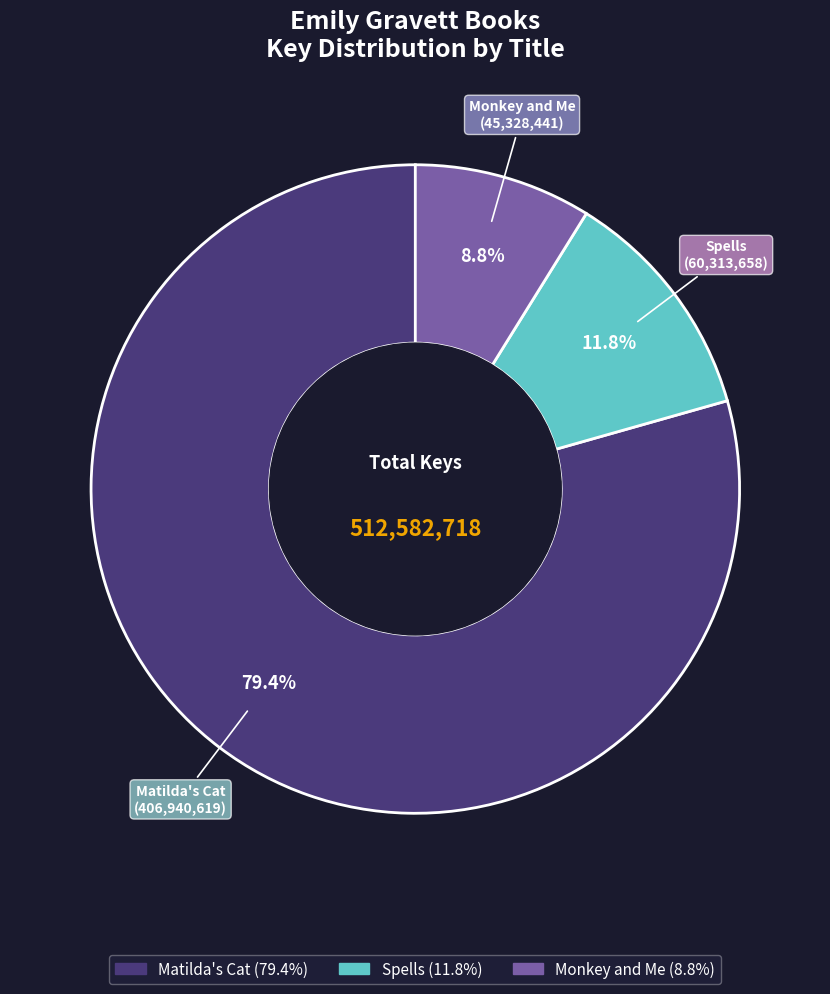

True or false: Monkey and Me accounts for 15% of the total.

False